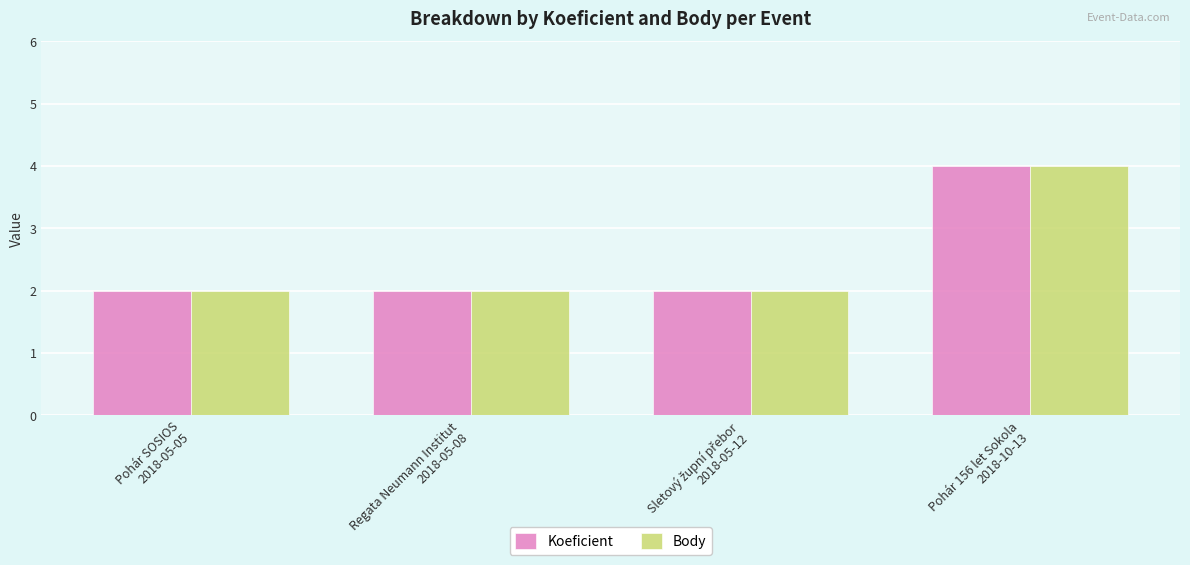

Reading left to right, transcribe all the data shown in this chart.

Koeficient: 2	2	2	4
Body: 2	2	2	4